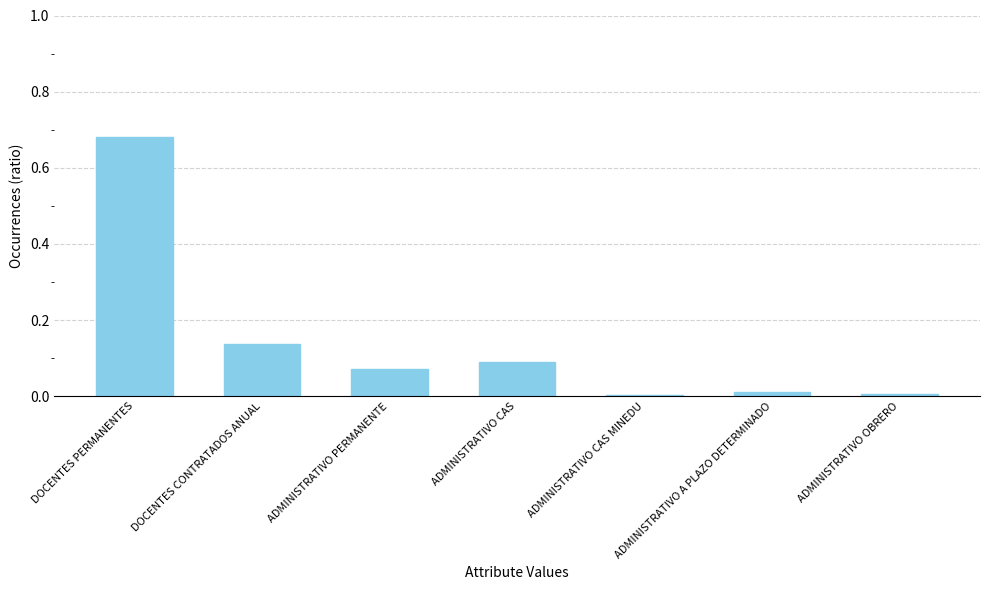

What is the sum of all values?

1.0